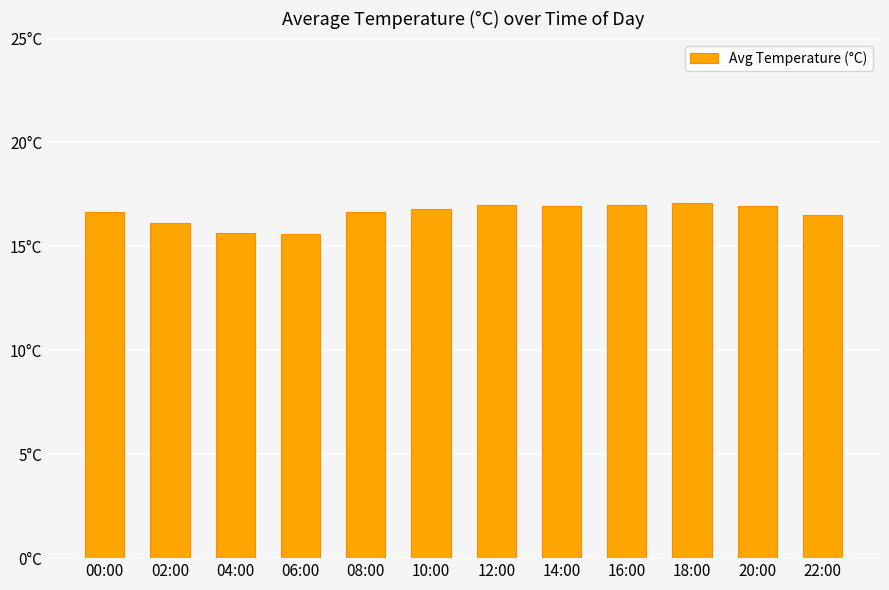

Are the bars horizontal?

No